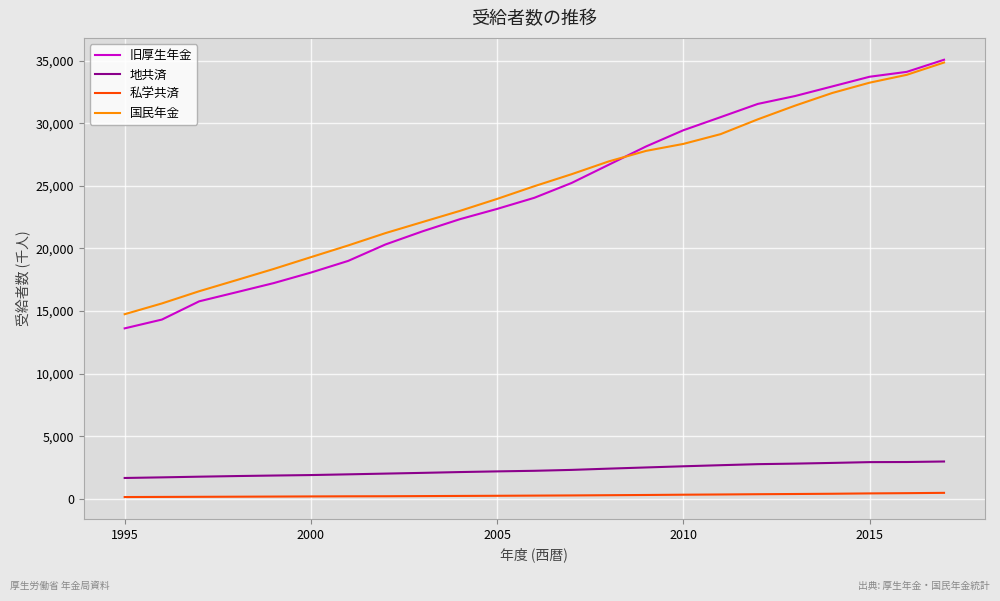

True or false: 私学共済 and 国民年金 cross at least once.

False